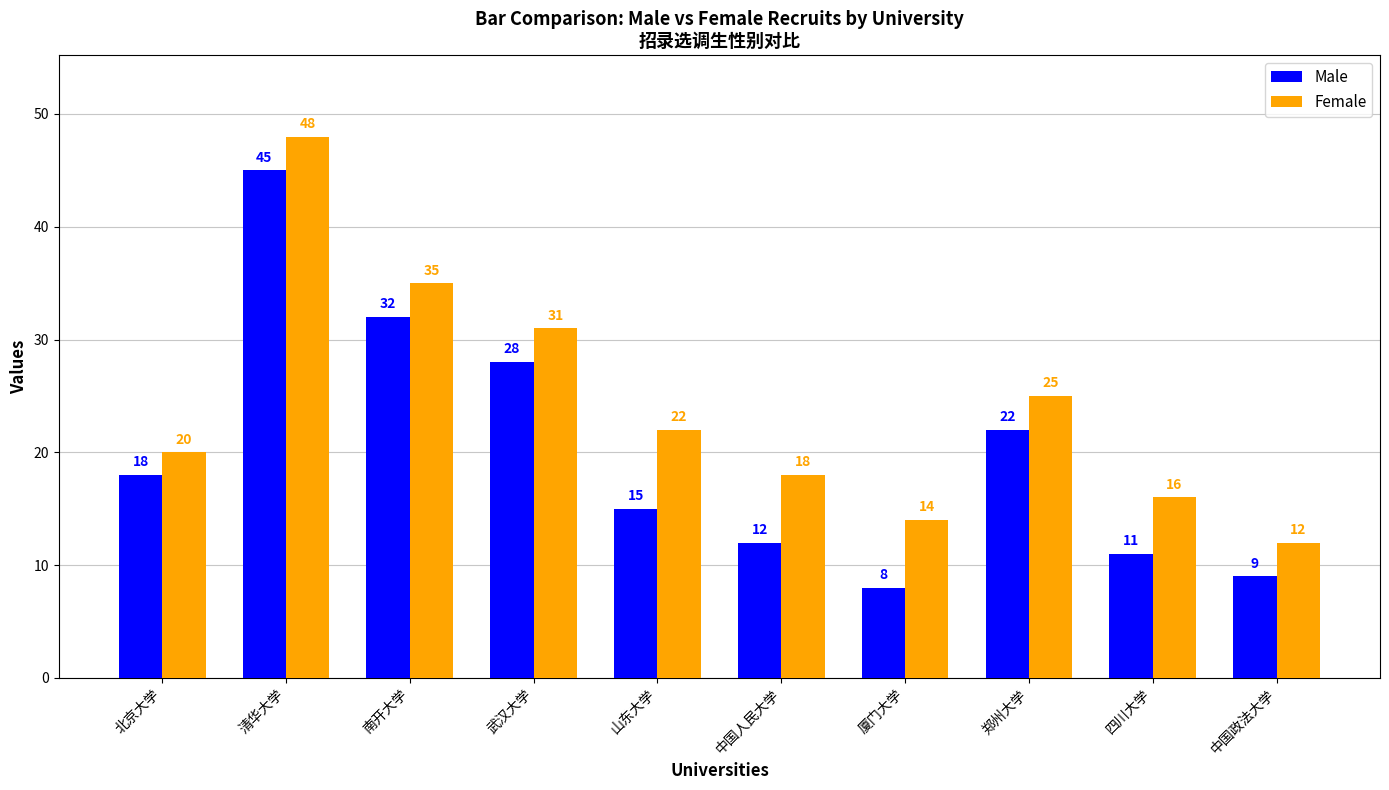

At which label does Male reach its peak?

清华大学